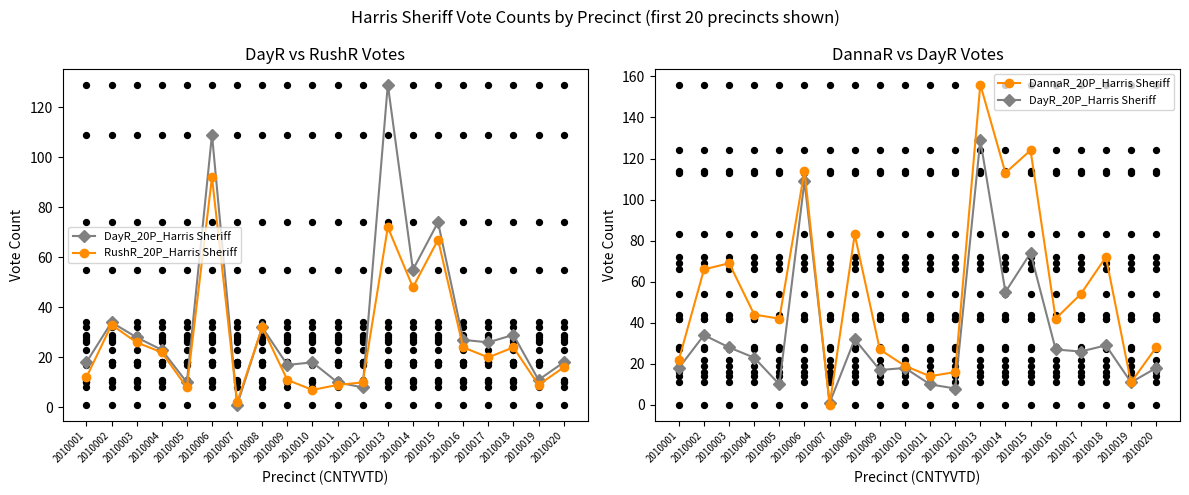

Is the value of RushR_20P_Harris Sheriff at 2010015 greater than the value of DayR_20P_Harris Sheriff at 2010016?

Yes